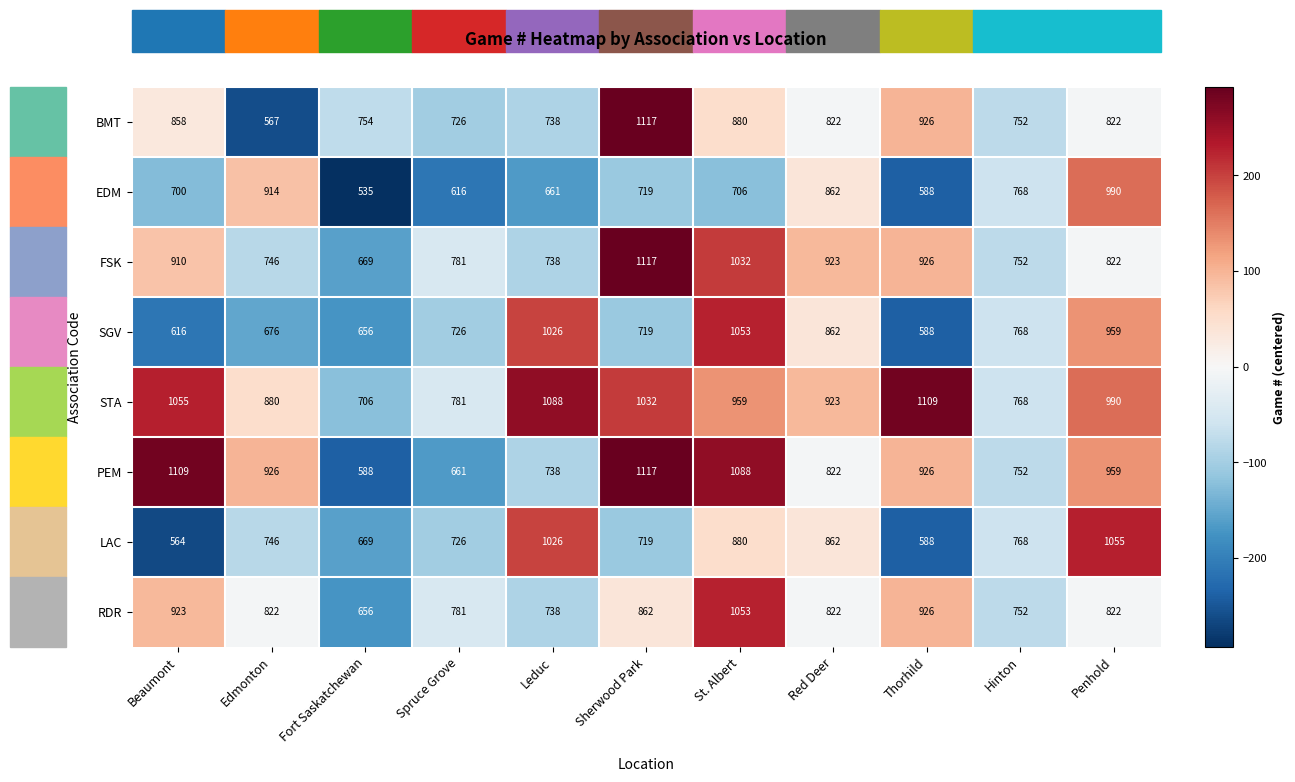

At how many categories does at least one series exceed 934?

6